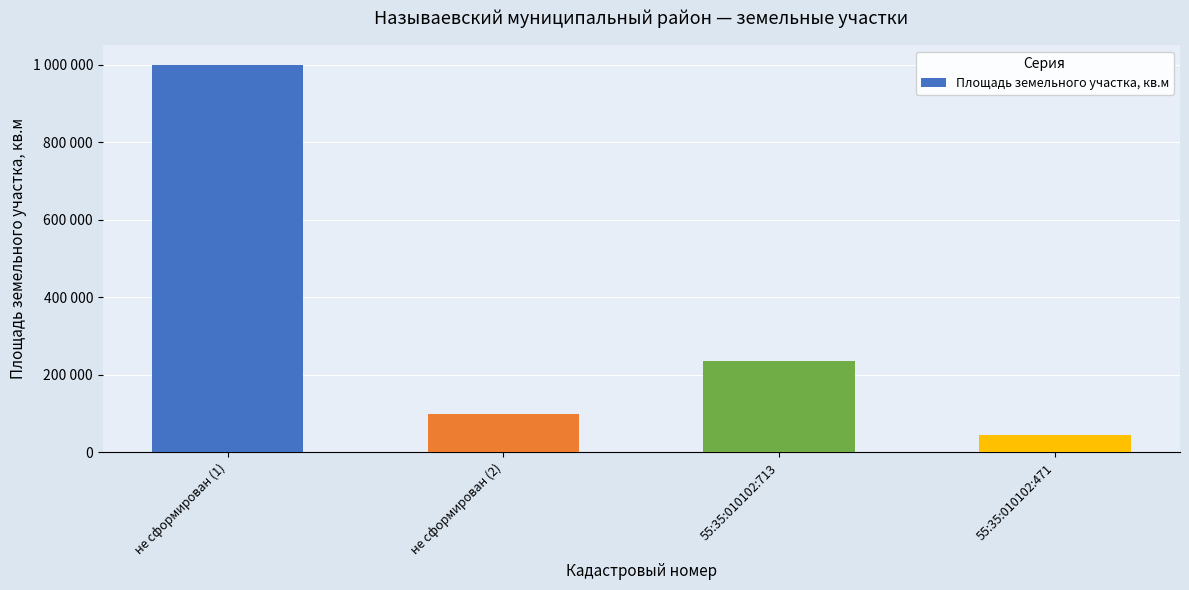

Count the number of values greater than 236267.

1